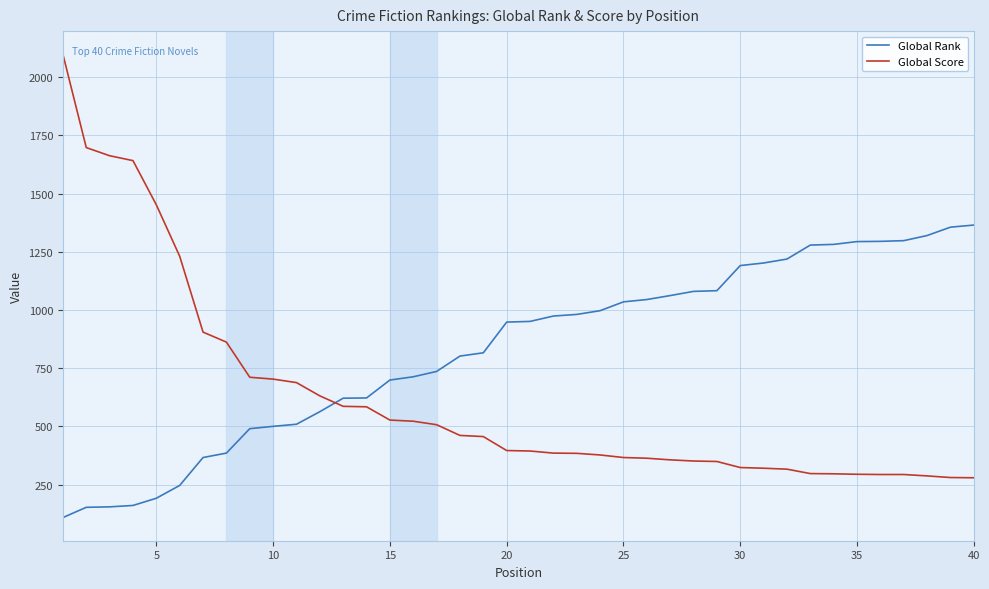

Which series has the largest range (max minus min)?

Global Score